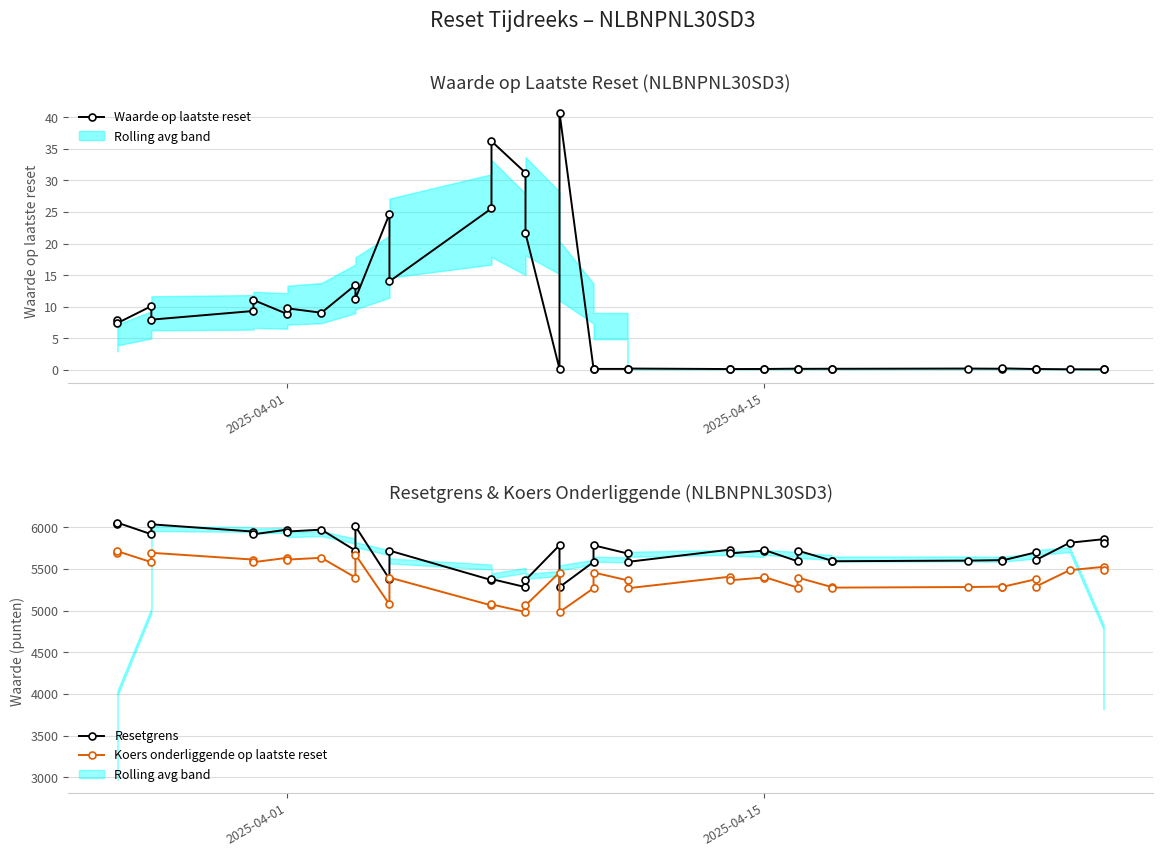

How many interior local peaks does the Resetgrens series have?

15